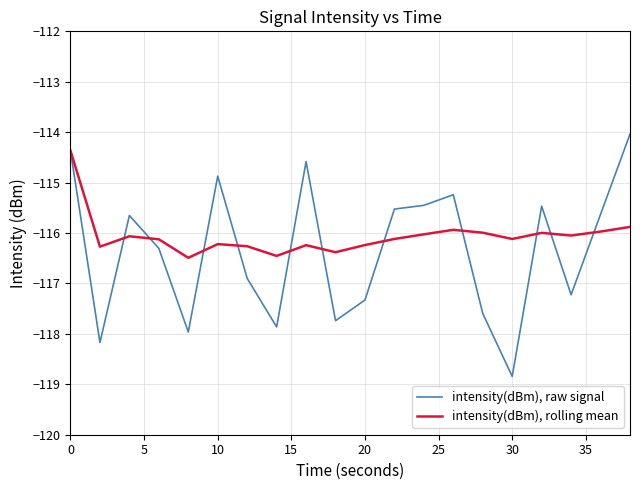

True or false: intensity(dBm), raw signal has more than 0 interior local peaks.

True